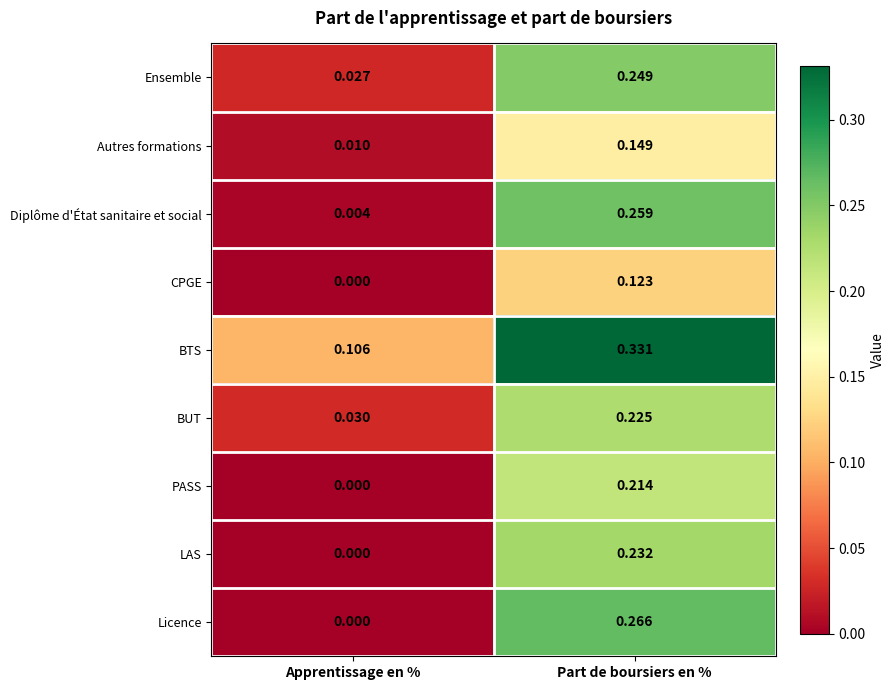

List the labels in order of Licence value, smallest first.

Apprentissage en %, Part de boursiers en %